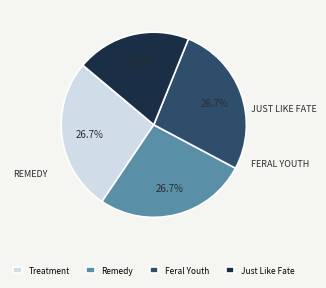

Which slice is the smallest?

Just Like Fate